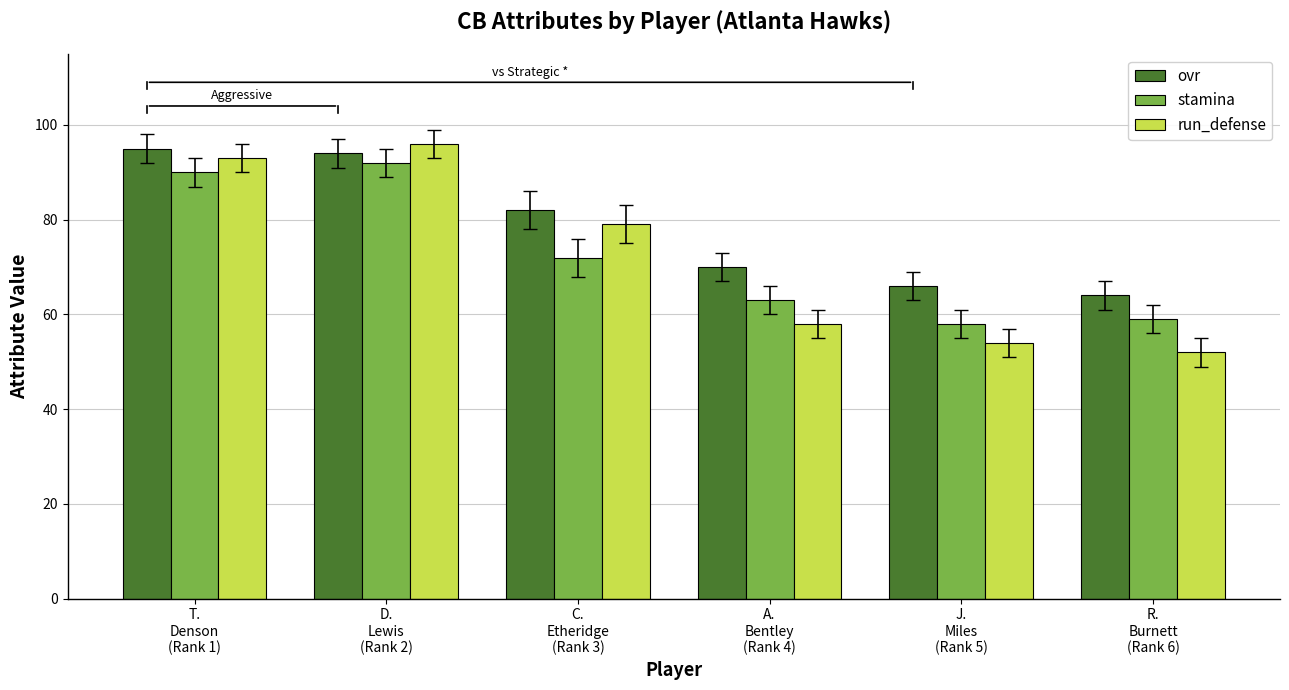

At how many categories does at least one series exceed 67?

4